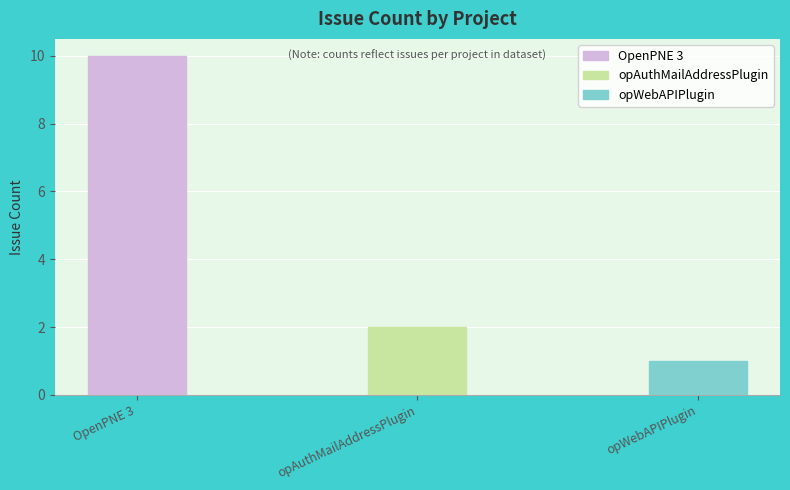

List the labels in order of value, largest first.

OpenPNE 3, opAuthMailAddressPlugin, opWebAPIPlugin